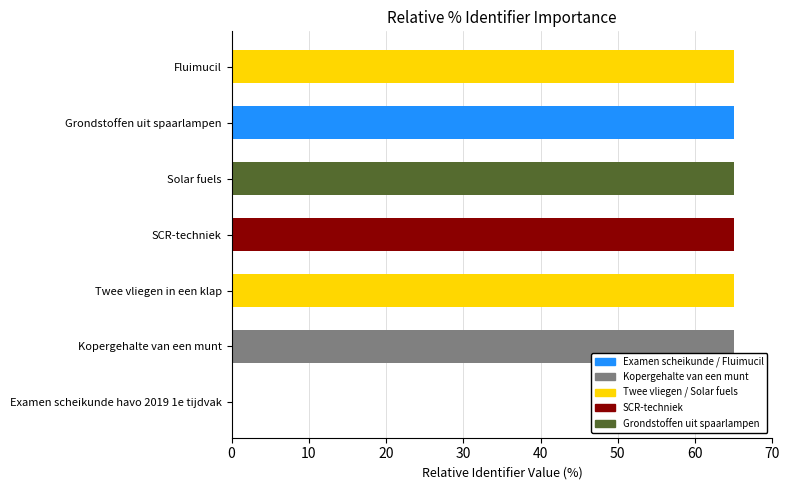

Count the number of data series in this chart.

1